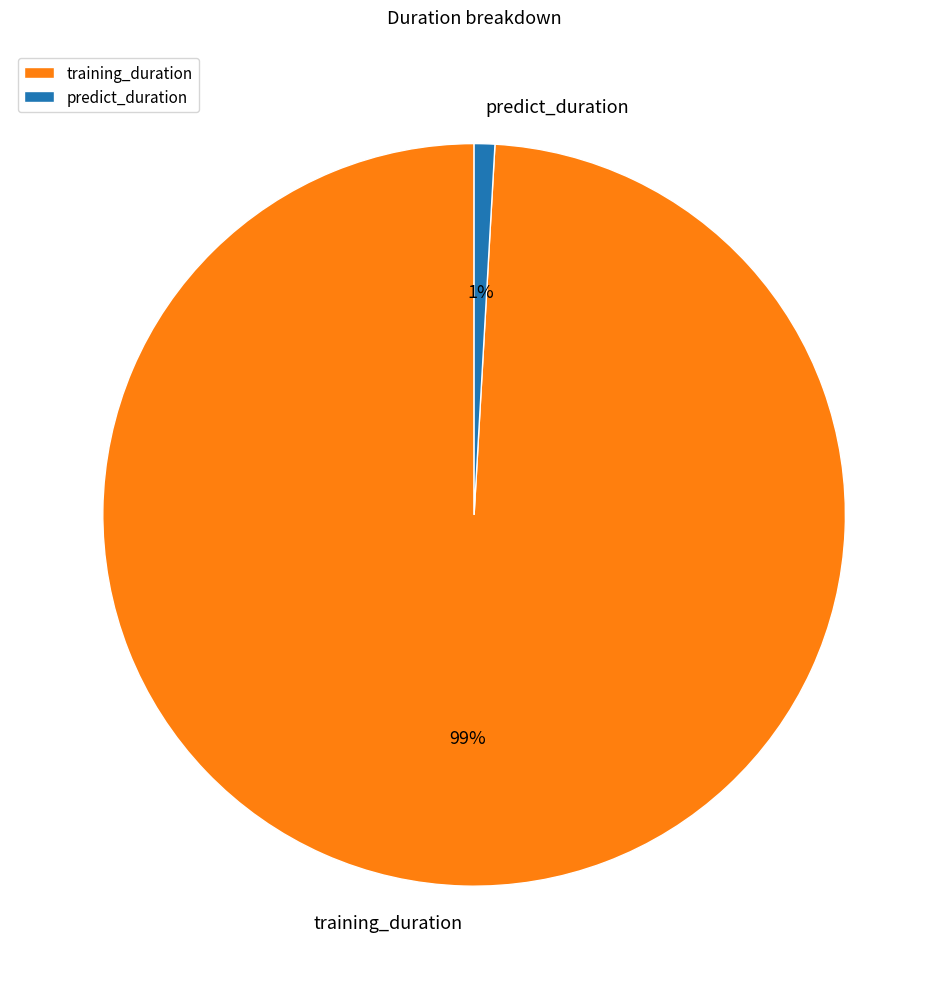

Combined, do predict_duration and training_duration account for over 50%?

Yes